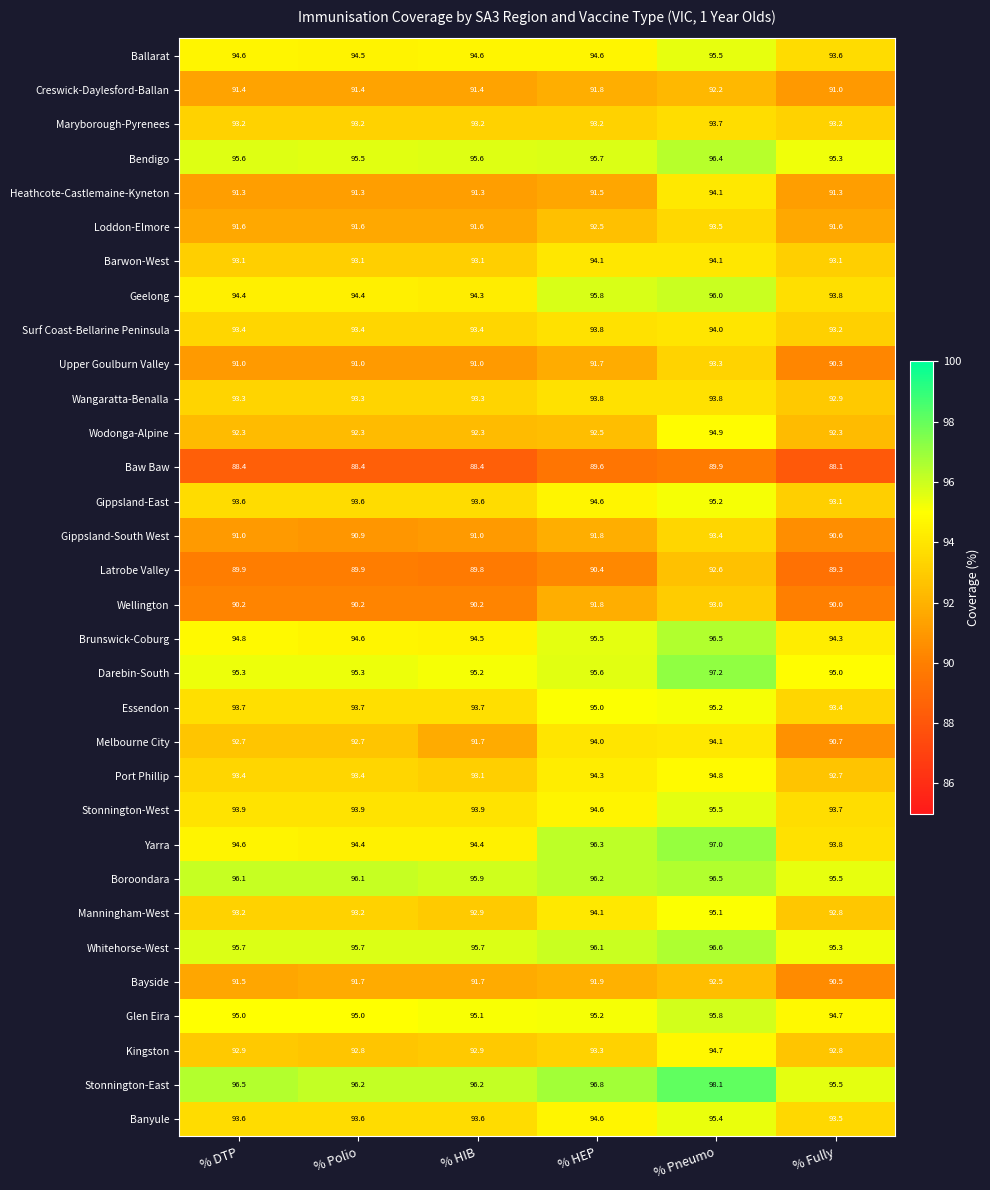

Which series has the widest spread of values?

Melbourne City